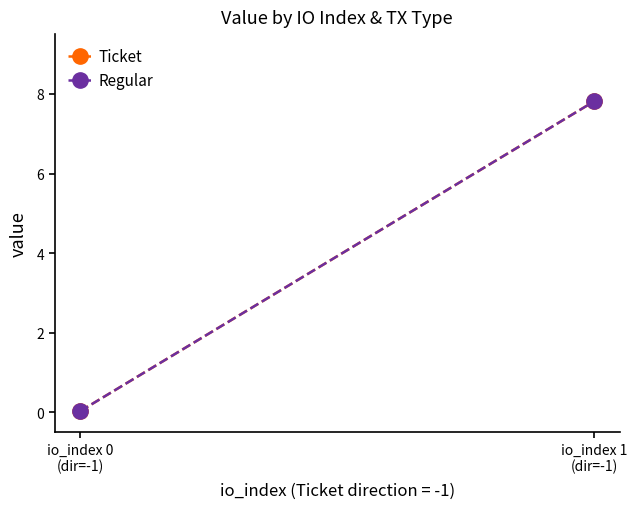

Reading left to right, what are all the values shown in this chart?

Ticket: io_index 0
(dir=-1)=0.0	io_index 1
(dir=-1)=7.8
Regular: io_index 0
(dir=-1)=0.0	io_index 1
(dir=-1)=7.8